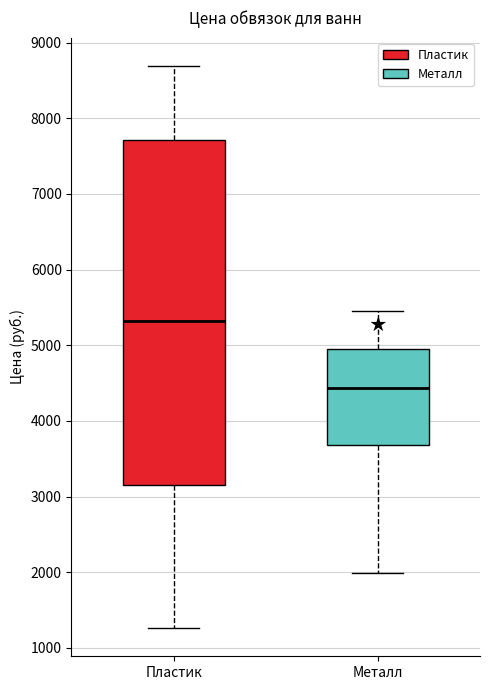

Reading left to right, read every box against the y-axis: the position of its median line, the range the box covers, and the ends of its whiskers. The values are not printed on the chart, so give them approximately, as read against the axis.

Пластик: median 5300, box 3200 to 7700, whiskers 1300 to 8700
Металл: median 4400, box 3700 to 5000, whiskers 2000 to 5400